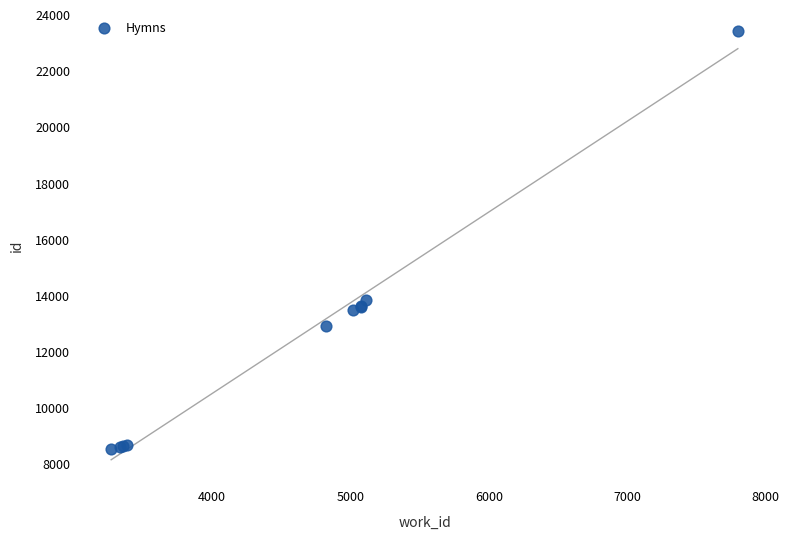

What Y value in the scatter plot is closest to 15967?

13817